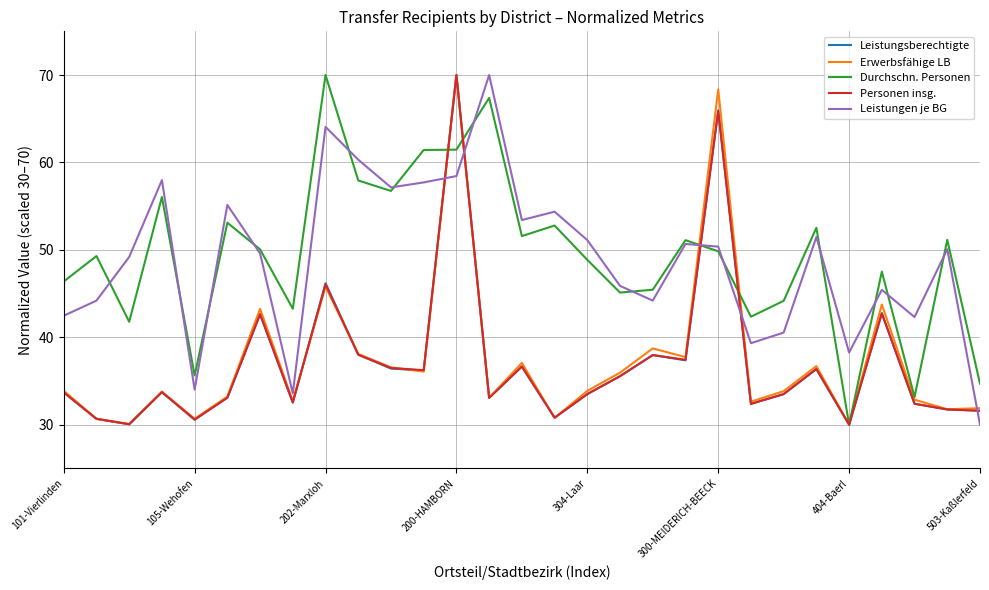

What is the lowest value of the Erwerbsfähige LB series?

30.0